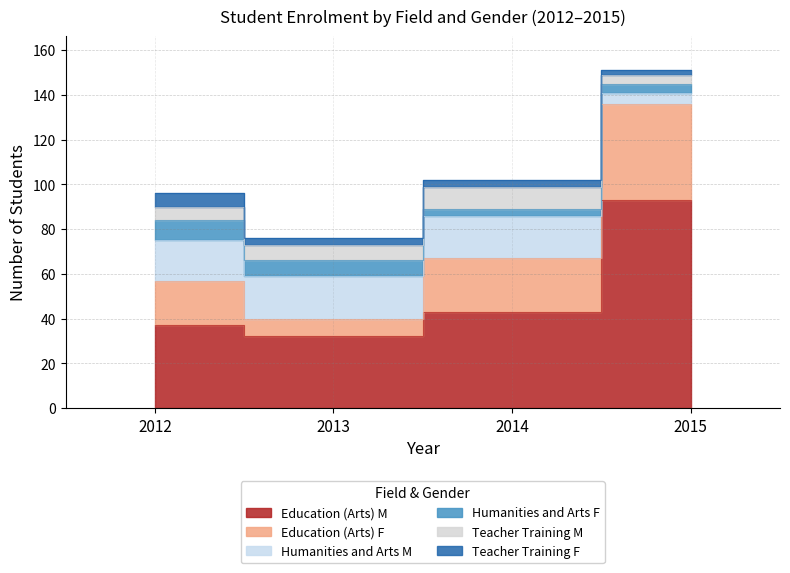

What is the maximum value for Teacher Training F?

6